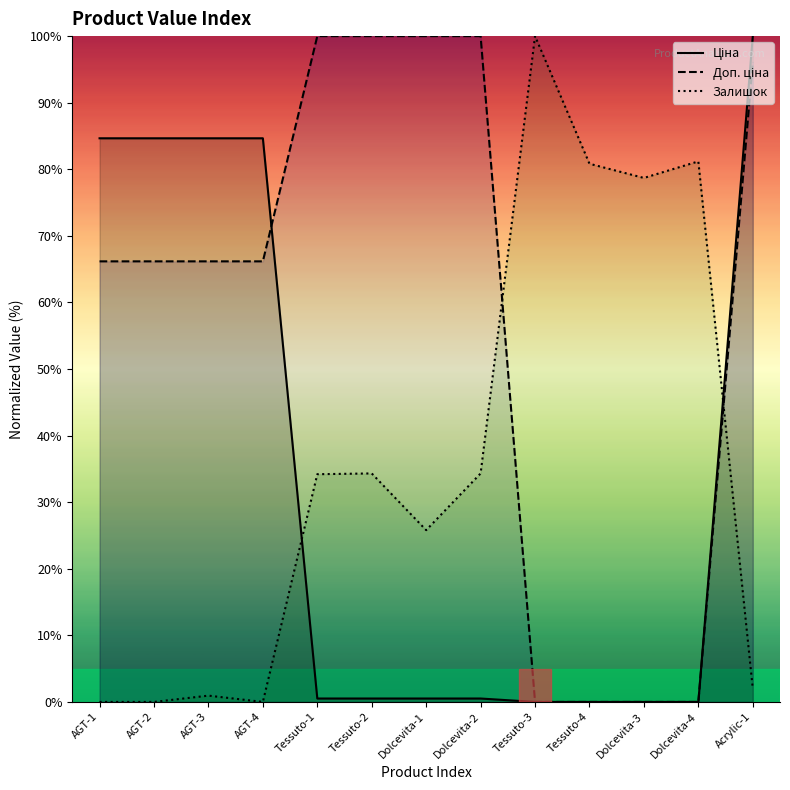

Which series changed the most between Tessuto-1 and Tessuto-4?

Доп. ціна